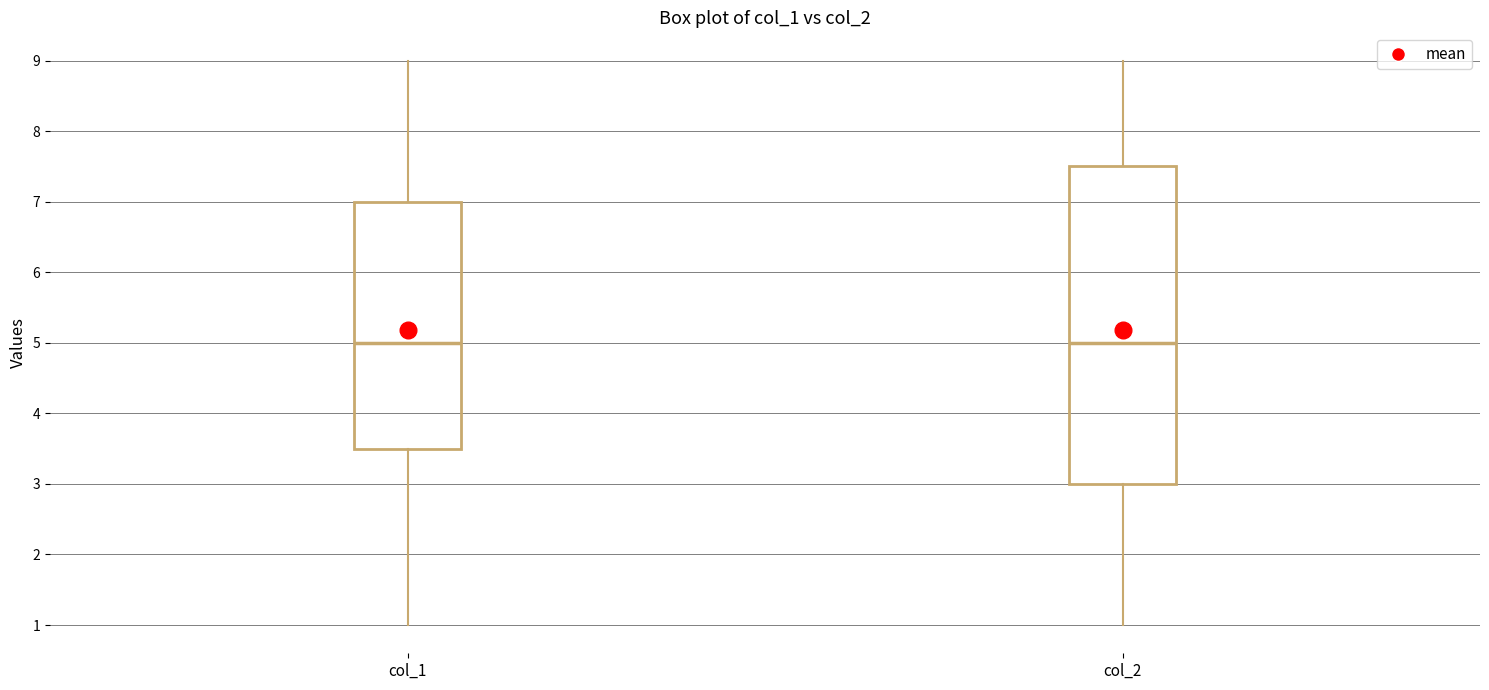

Which box is the tallest, from its lower edge to its upper edge?

col_2